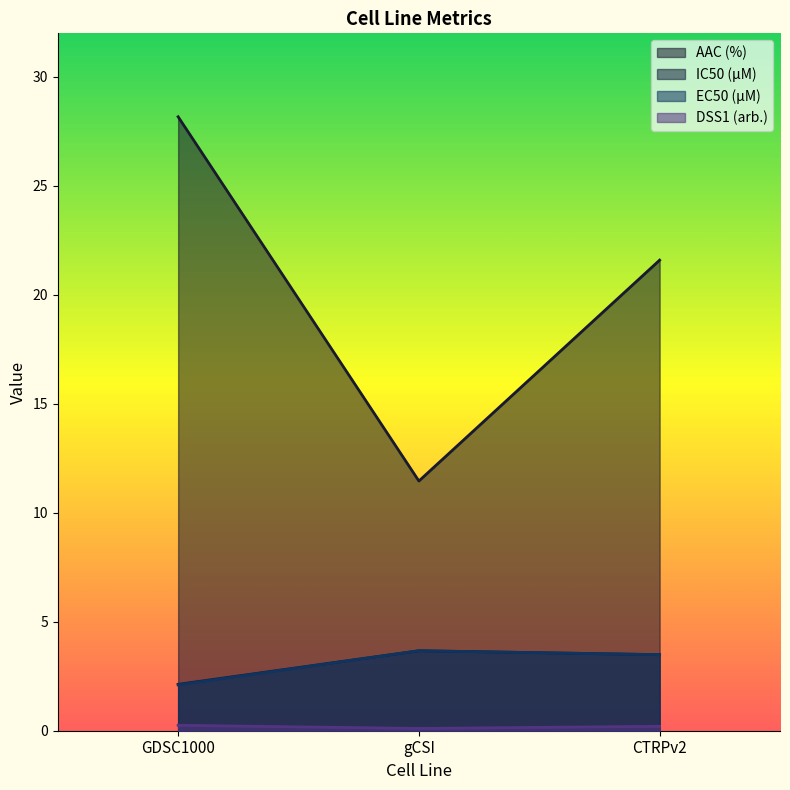

The value of EC50 (µM) at CTRPv2 is 5.0. True or false?

False